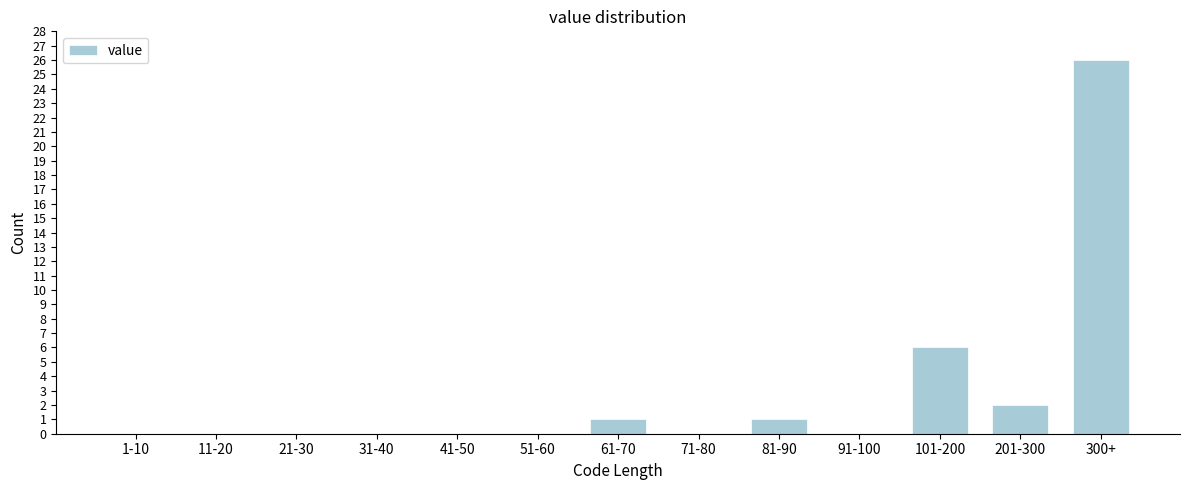

Reading right to left, transcribe all the data shown in this chart.

300+=26	201-300=2	101-200=6	91-100=0	81-90=1	71-80=0	61-70=1	51-60=0	41-50=0	31-40=0	21-30=0	11-20=0	1-10=0